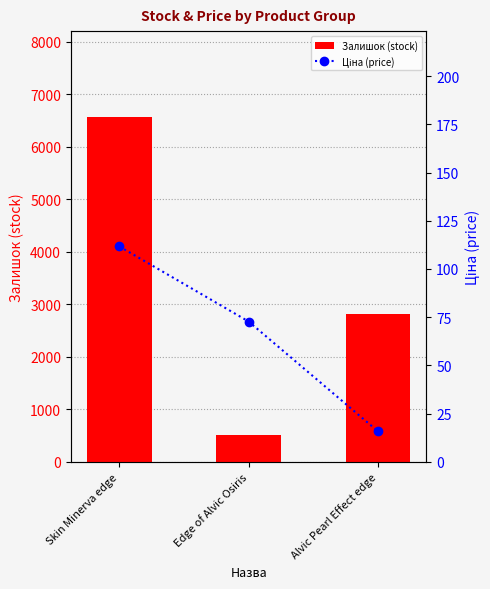

What is the total value across all series at Skin Minerva edge?

6675.7